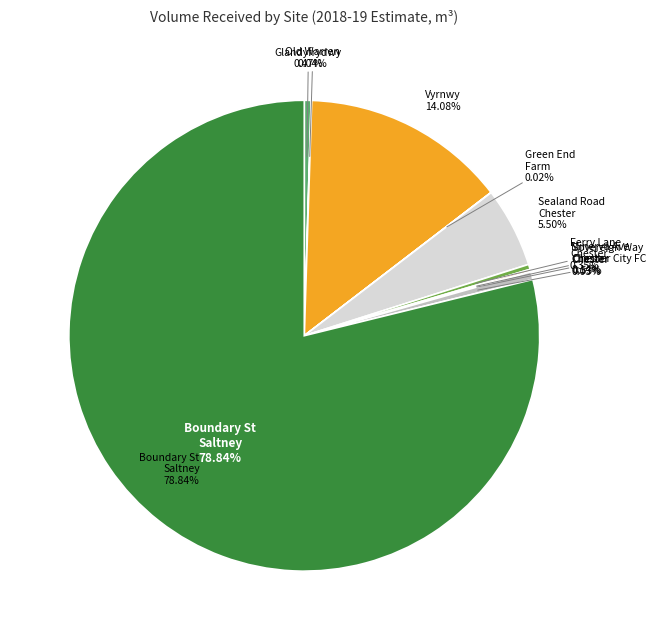

True or false: Sovereign Way Chester accounts for 13% of the total.

False